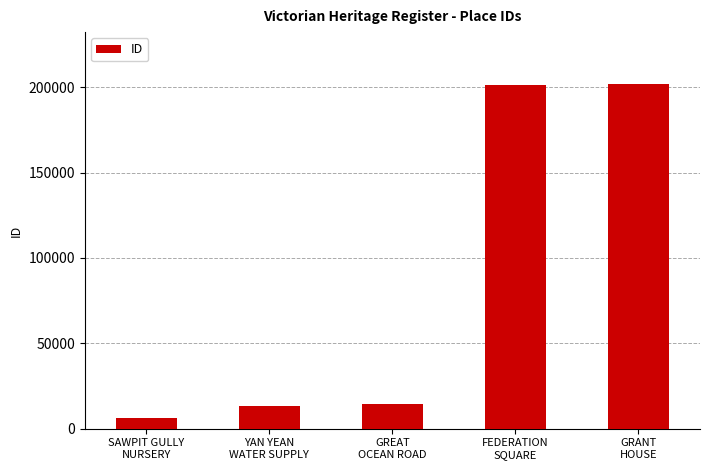

What is the value of the 4th bar from the left?

201519